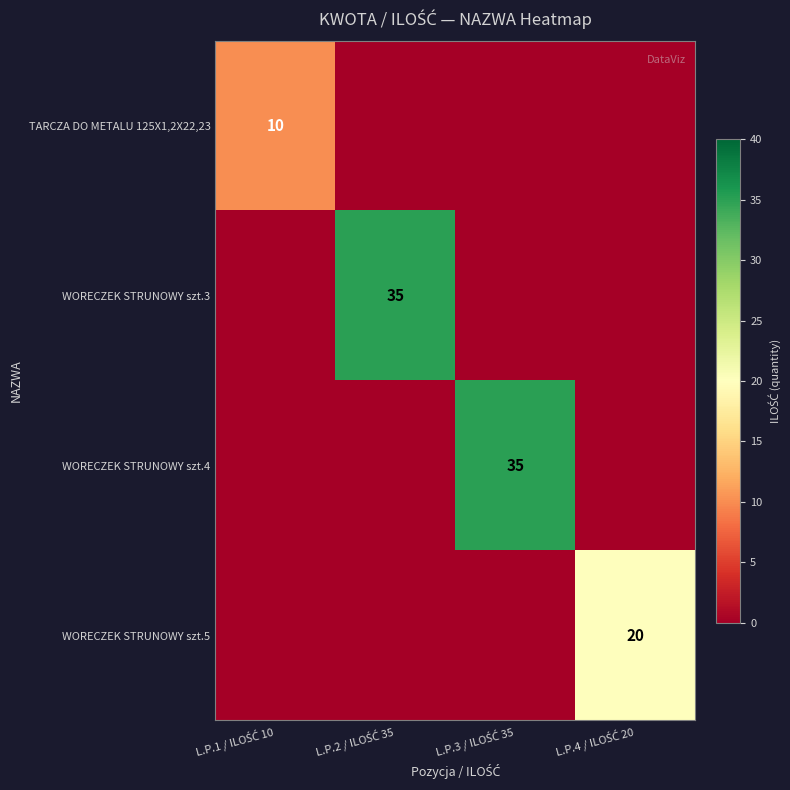

Is it true that TARCZA DO METALU 125X1,2X22,23 equals 0 at L.P.4 / ILOŚĆ 20?

True